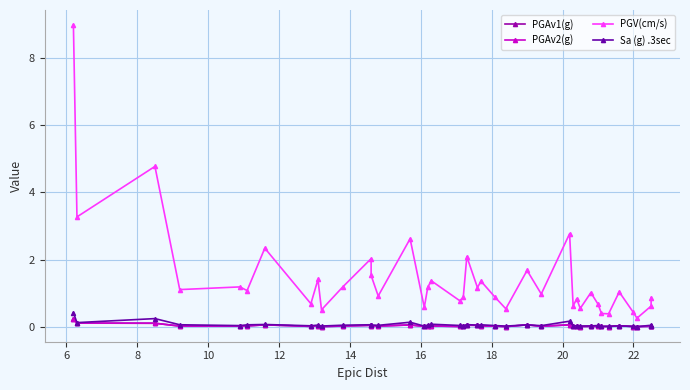

What are all the series names shown in the legend?

PGAv1(g), PGAv2(g), PGV(cm/s), Sa (g) .3sec